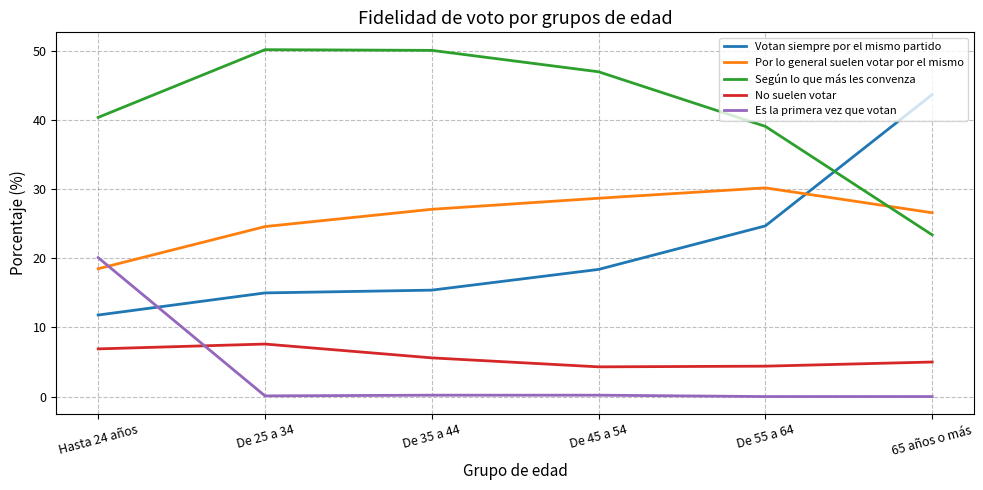

What is the average value of the Es la primera vez que votan series?

3.4